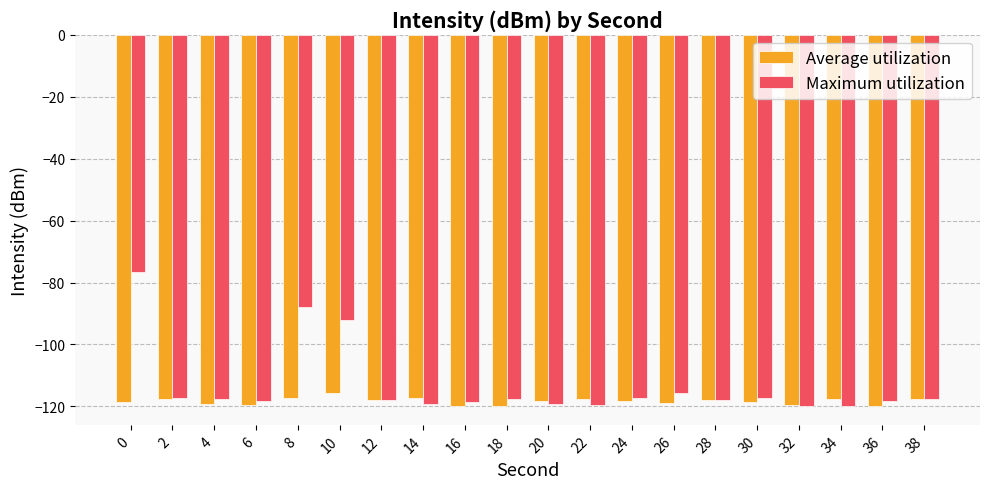

List the series in order of their overall mean, lowest first.

Average utilization, Maximum utilization